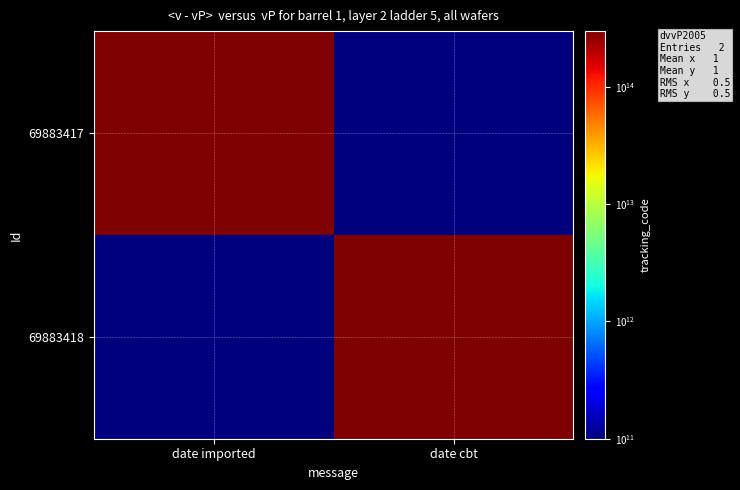

Which series has the widest spread of values?

69883417